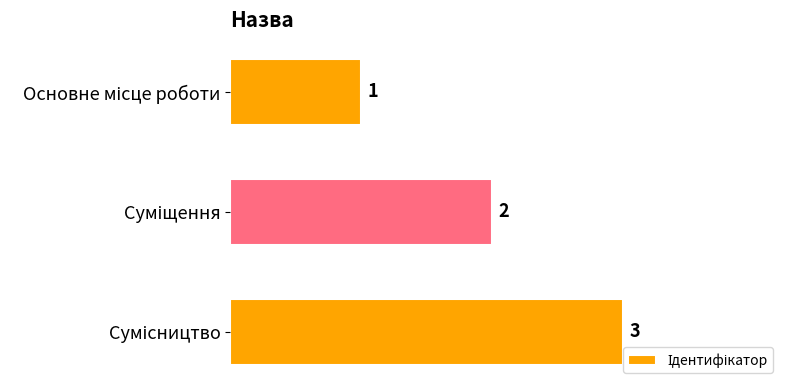

How many data points are less than 2?

1